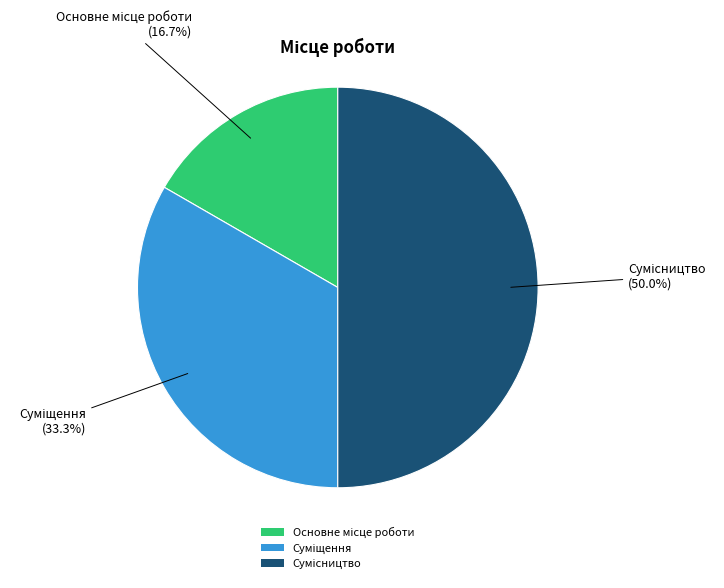

Rank the categories by value from lowest to highest.

Основне місце роботи, Суміщення, Сумісництво